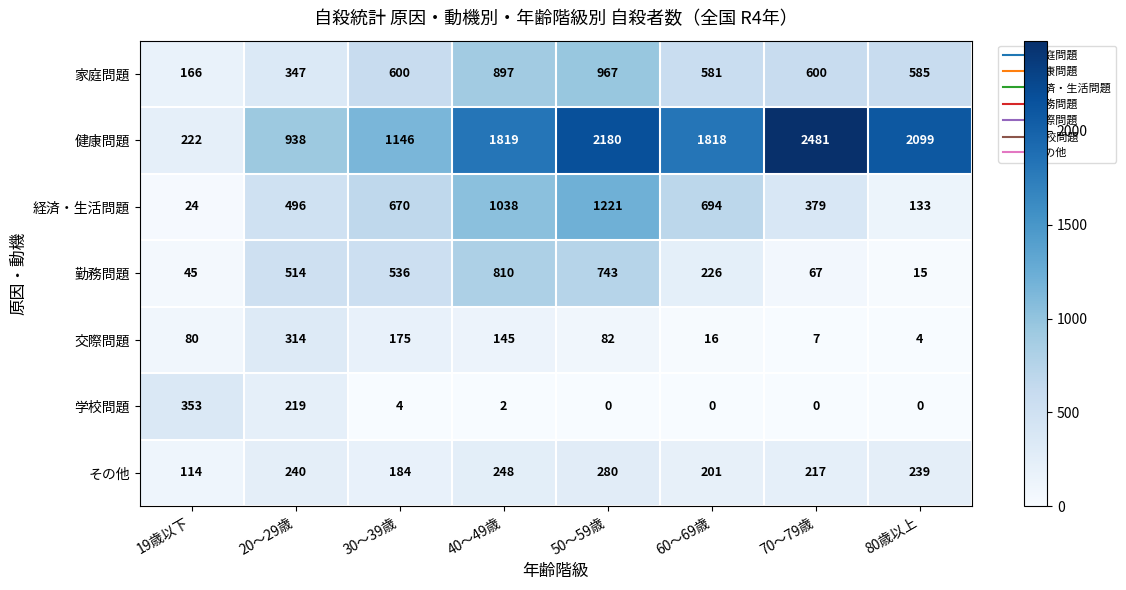

The value of 学校問題 at 19歳以下 is 353. True or false?

True